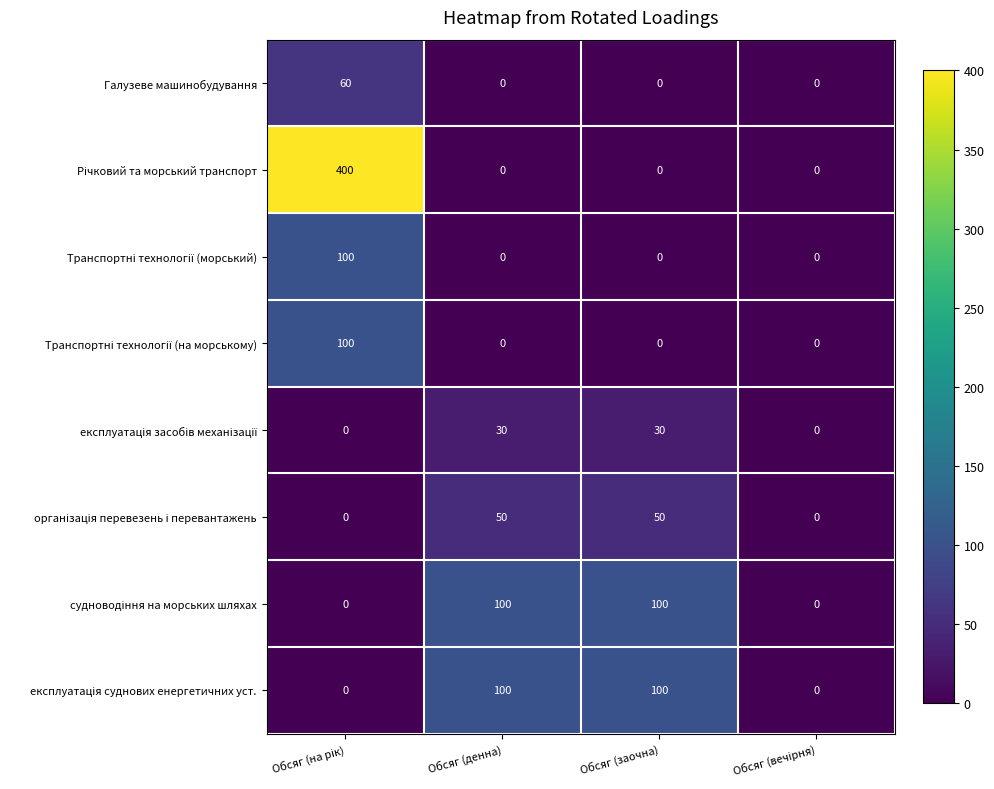

How many series are shown in this chart?

8